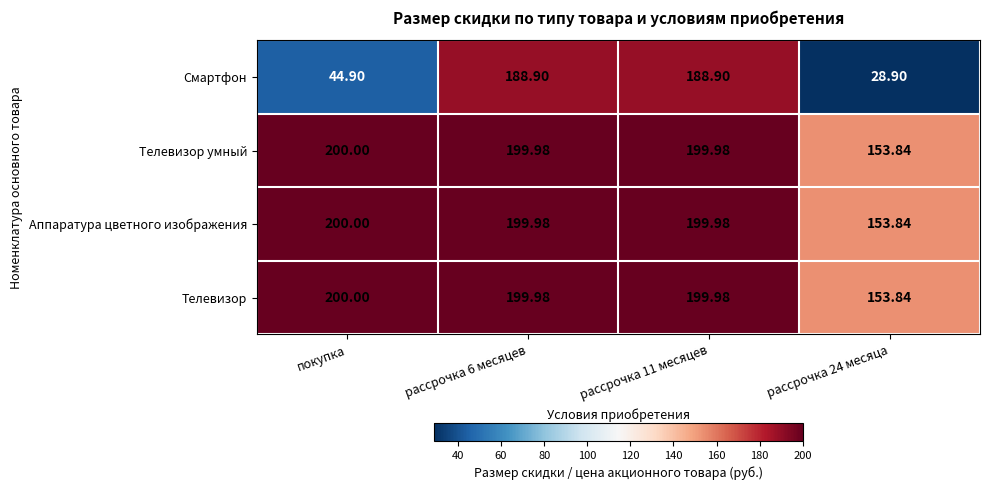

At which label is Смартфон closest to 108?

покупка